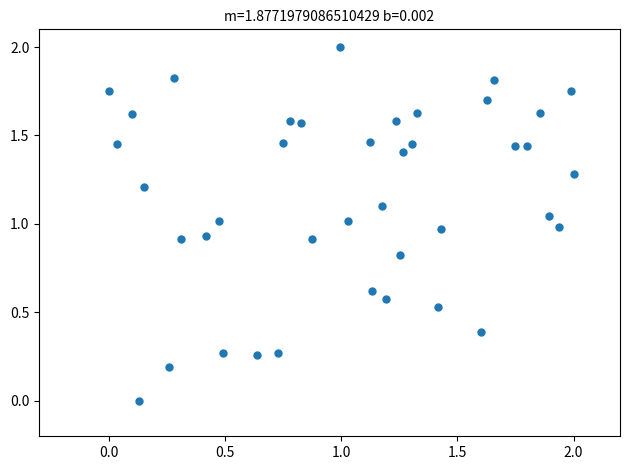

What is the range of X values (max minus min)?

2.0